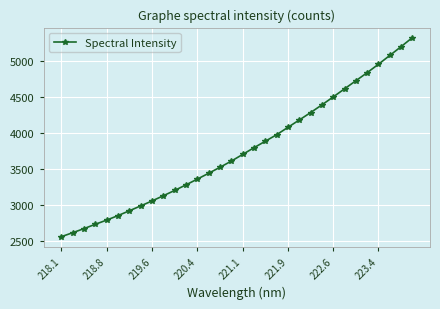

How many lines are shown in the chart?

1